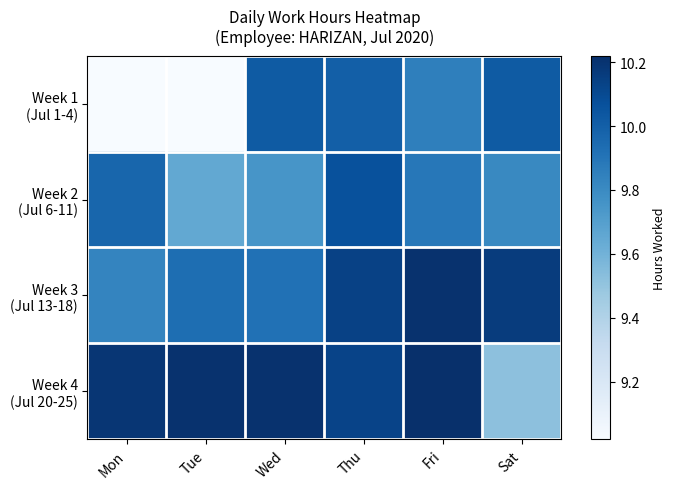

Which has a higher value, Tue or Thu?

Thu